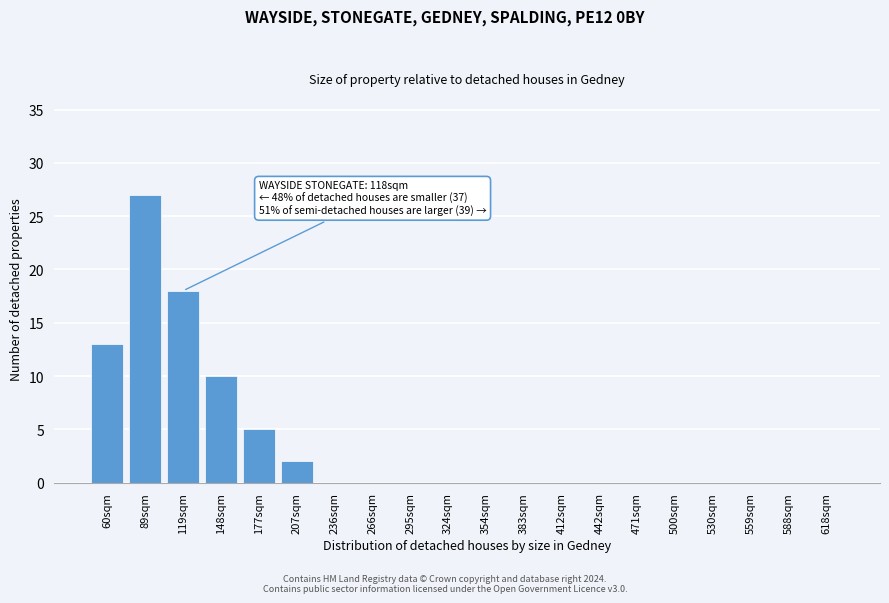

Reading right to left, list all the values displayed in this chart.

618sqm=0	588sqm=0	559sqm=0	530sqm=0	500sqm=0	471sqm=0	442sqm=0	412sqm=0	383sqm=0	354sqm=0	324sqm=0	295sqm=0	266sqm=0	236sqm=0	207sqm=2	177sqm=5	148sqm=10	119sqm=18	89sqm=27	60sqm=13